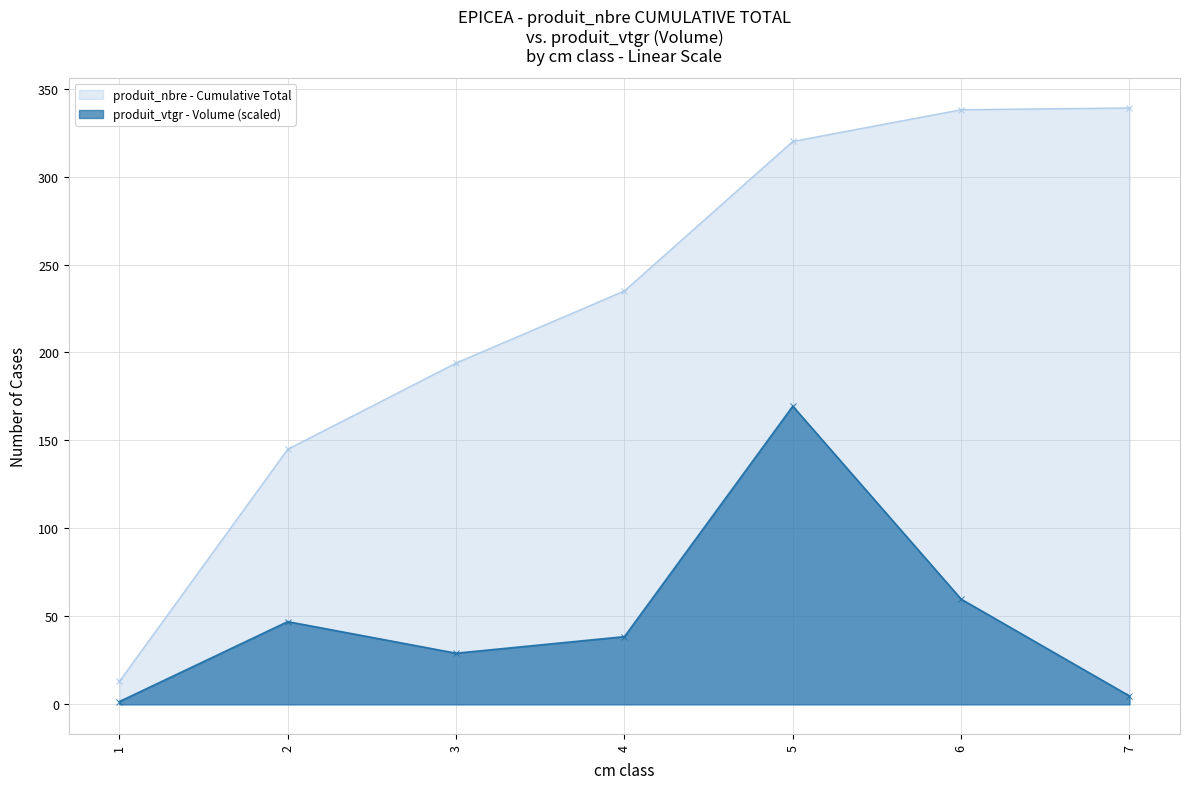

Reading left to right, extract all data points from this chart.

1.6	47.0	29.1	38.5	169.5	59.8	4.8